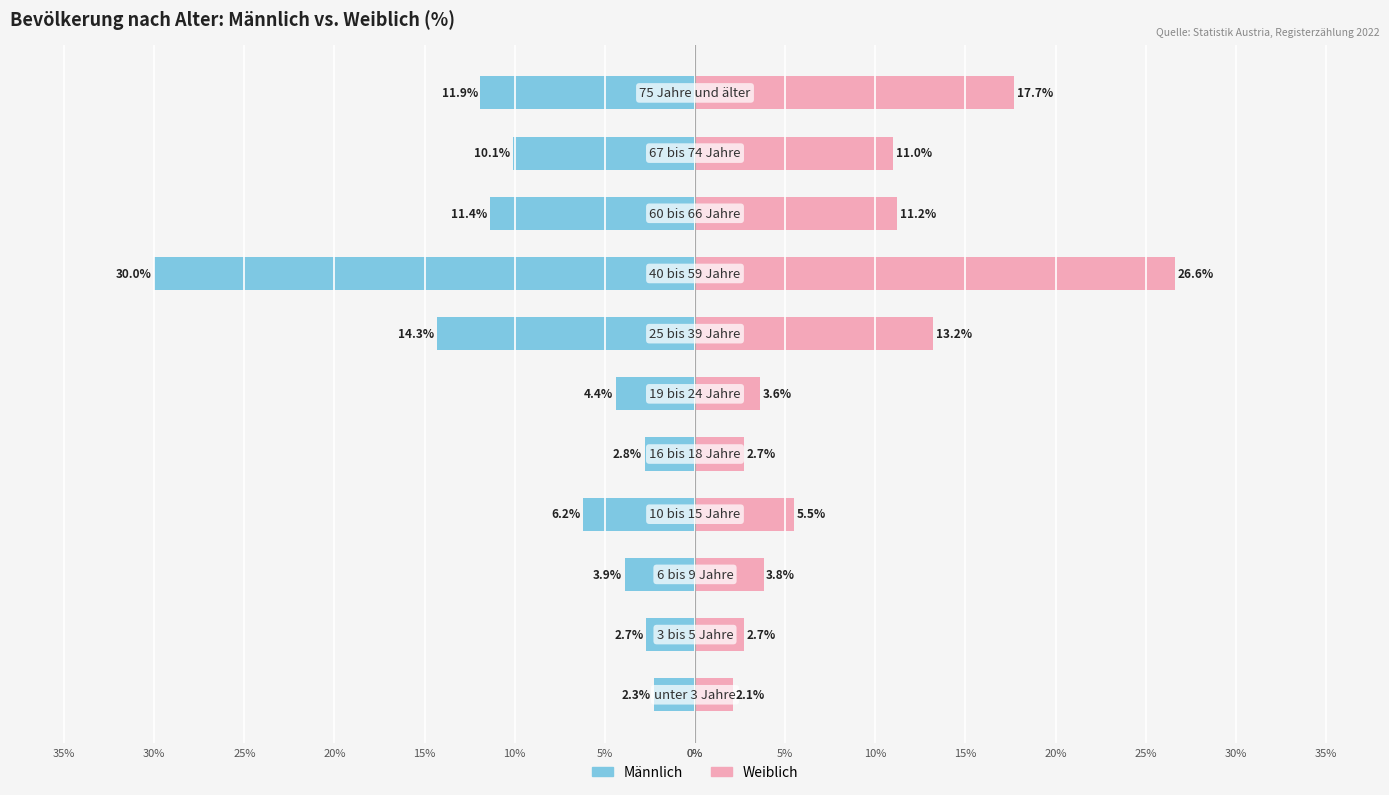

Reading left to right, list all the values displayed in this chart.

Männlich: -2.3	-2.7	-3.9	-6.2	-2.8	-4.4	-14.3	-30.0	-11.4	-10.1	-11.9
Weiblich: 2.1	2.7	3.8	5.5	2.7	3.6	13.2	26.6	11.2	11.0	17.7